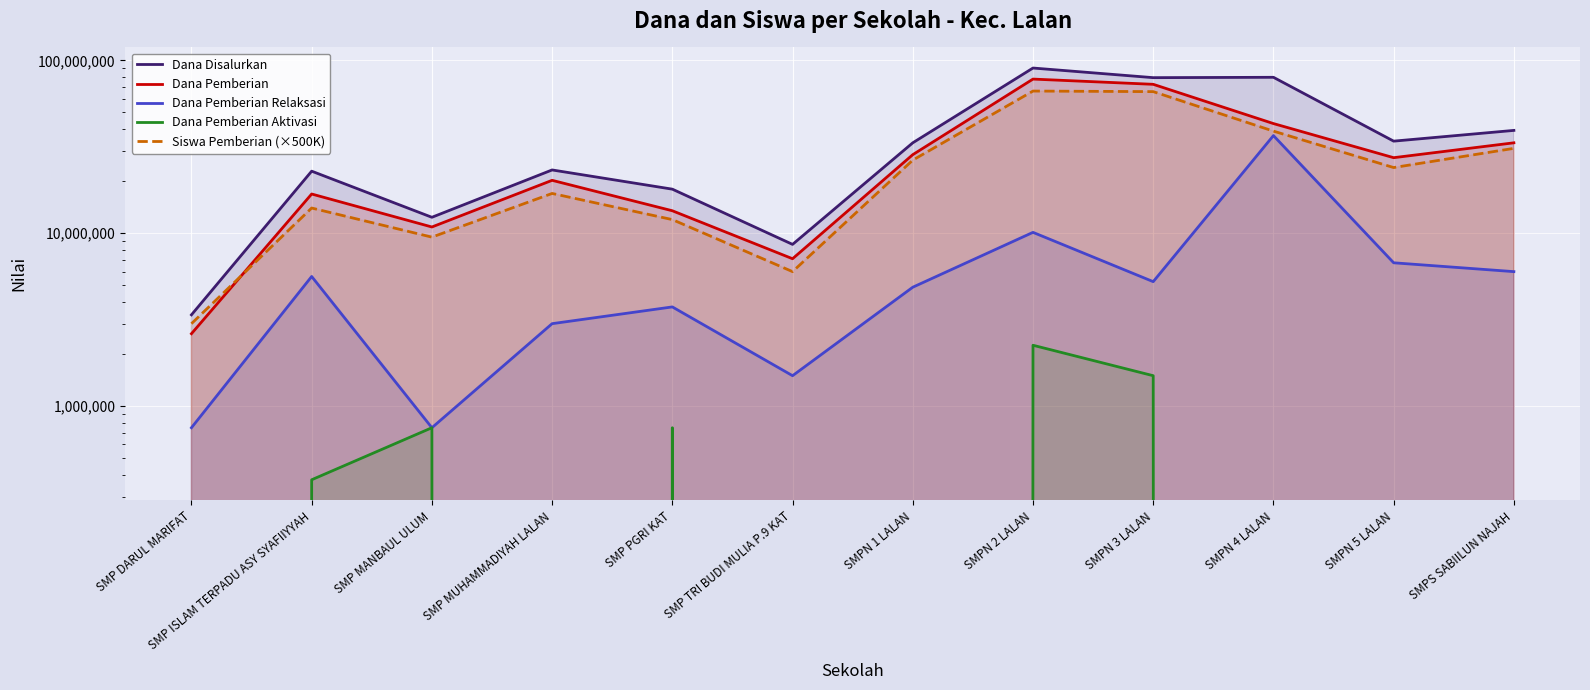

True or false: Siswa Pemberian (×500K) has a value of 12000000 at SMP PGRI KAT.

True